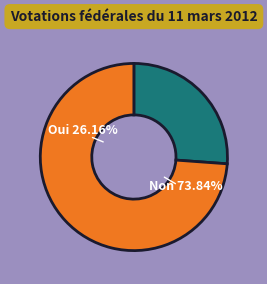

To the nearest percent, what portion does Oui represent?

26%